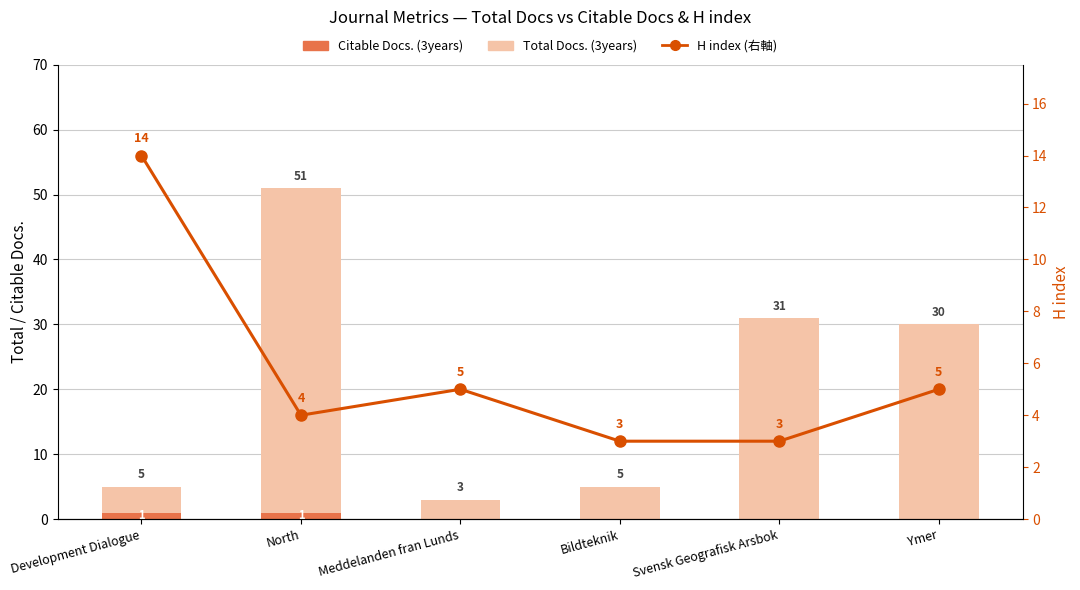

Is the value of Total Docs. (3years) at Bildteknik greater than the value of Citable Docs. (3years) at Svensk Geografisk Arsbok?

Yes